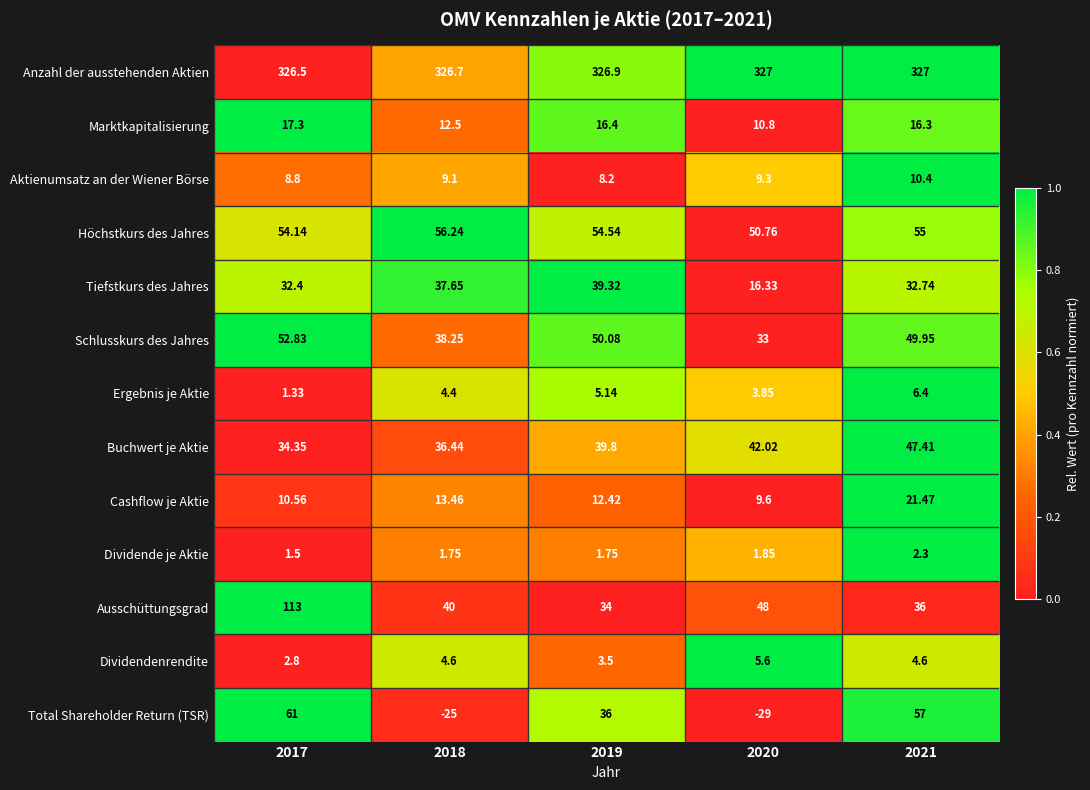

At which category is the sum across all series the highest?

2017